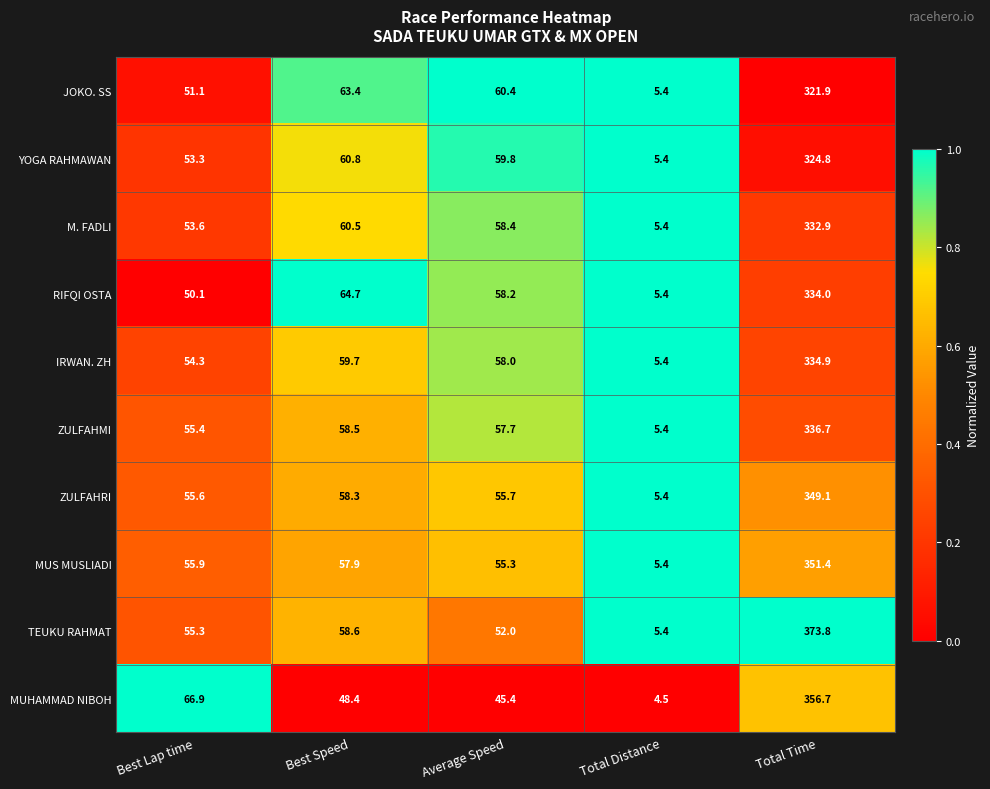

The value of M. FADLI at Best Speed is 60.5. True or false?

True